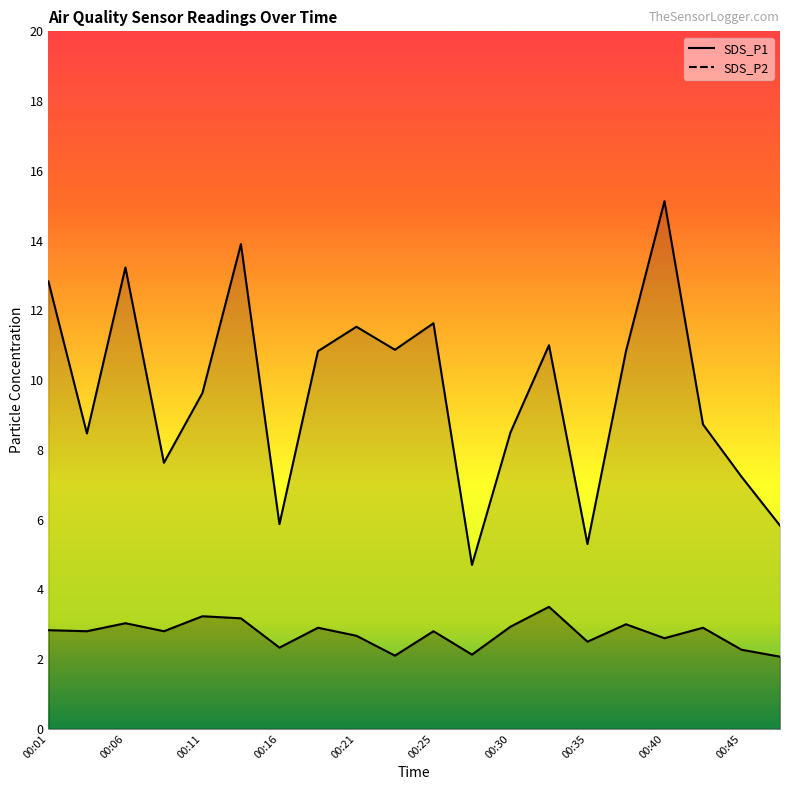

What is the minimum value shown in the chart?

2.1